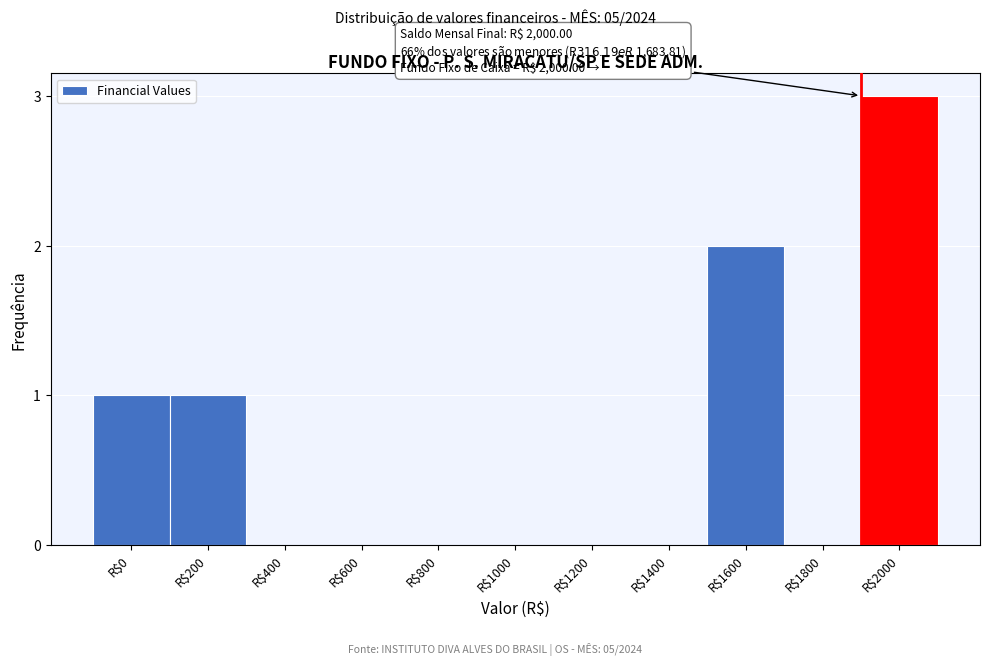

What is the maximum value shown in the chart?

3